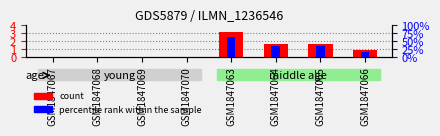

Where is percentile rank within the sample nearest to the value 1?

GSM1847066